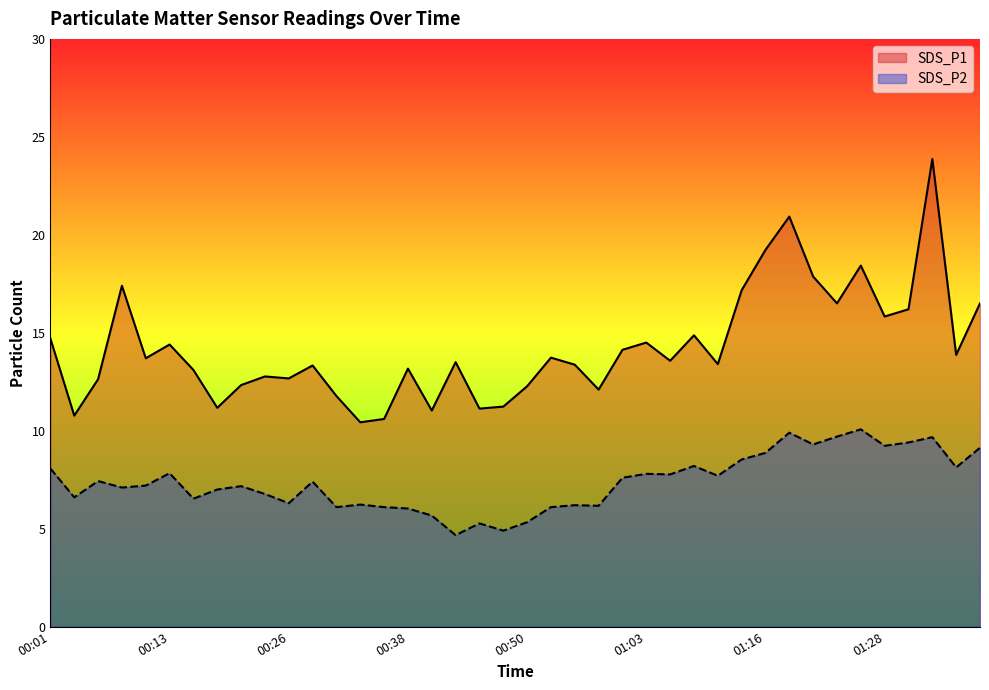

What is the highest value of the SDS_P1 series?

23.9